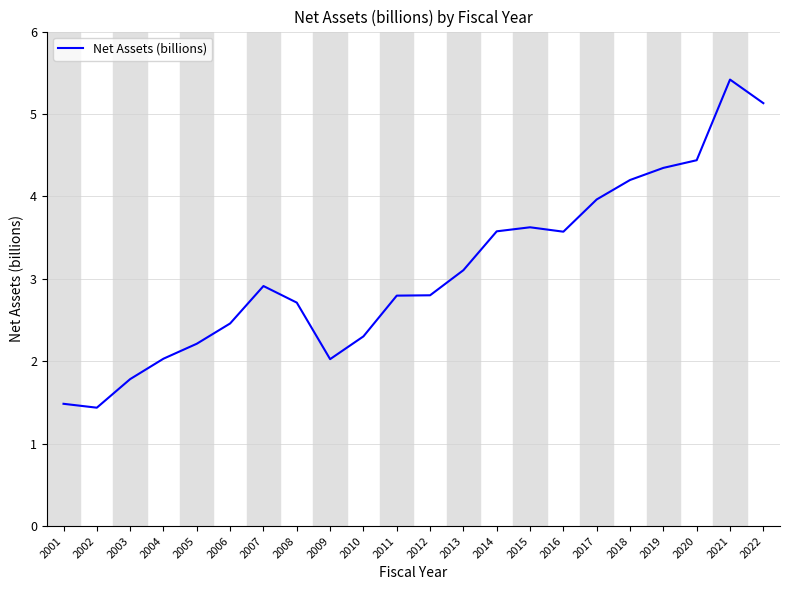

True or false: the data shows 1.6 at 2021.

False